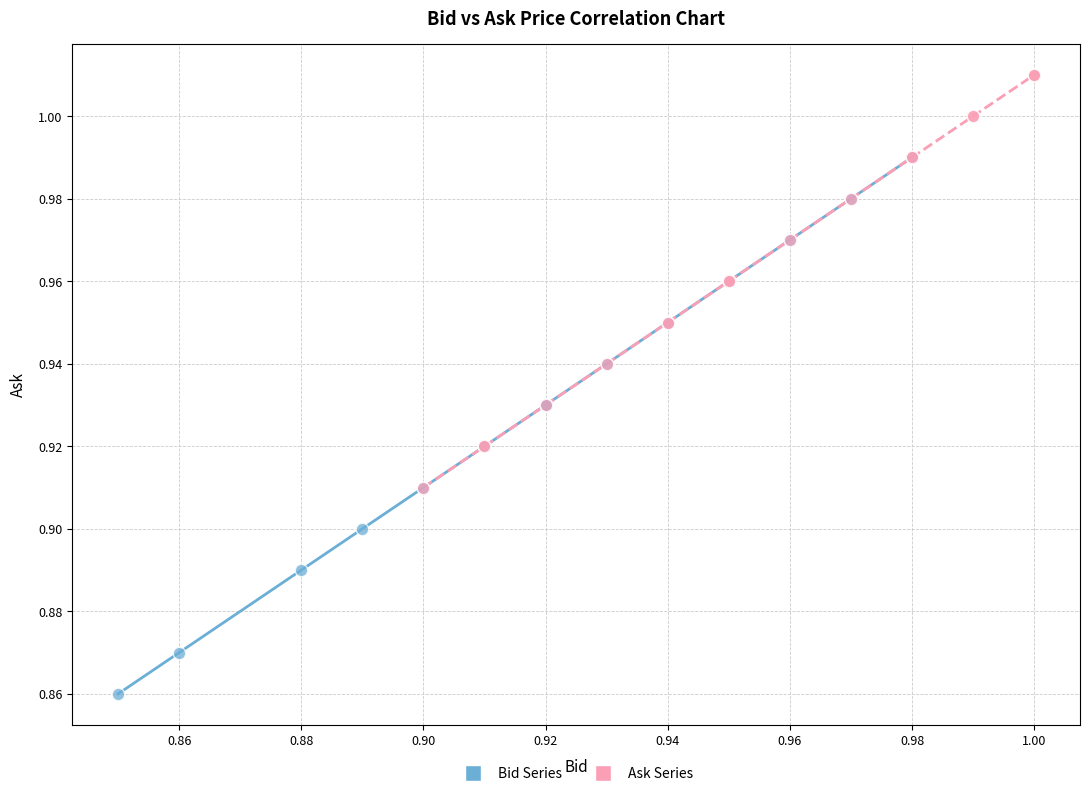

Which series contains the lowest Y value?

Bid Series